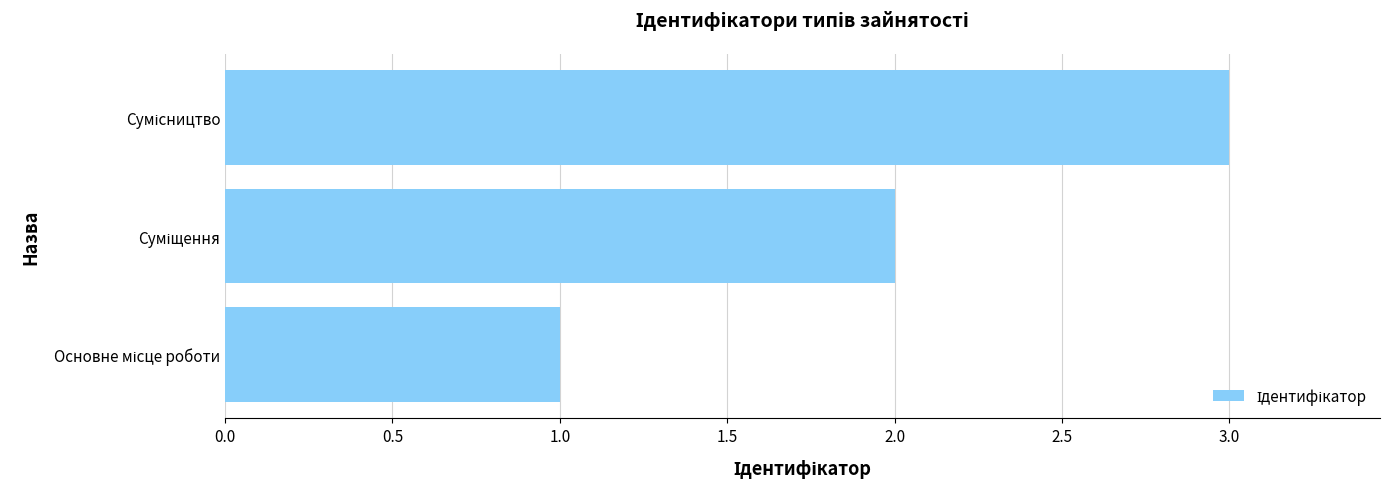

What is the average value?

2